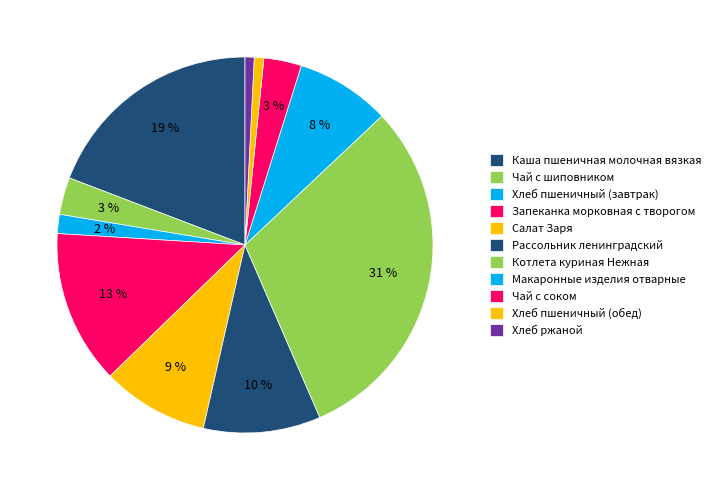

How many segments does this pie chart have?

11